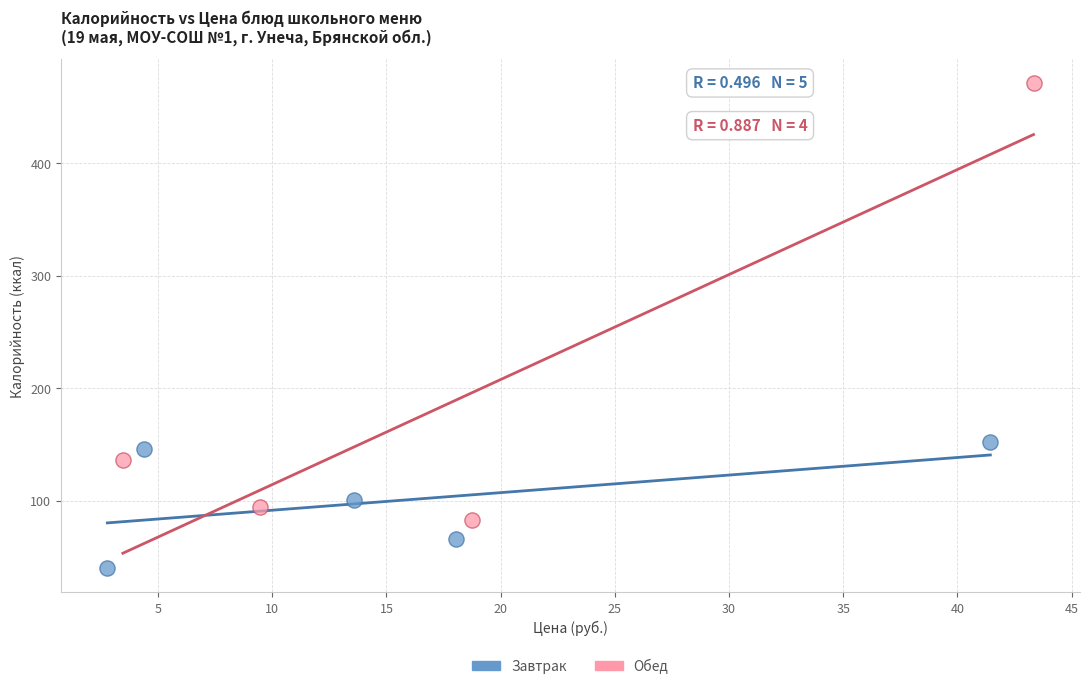

Which series has the largest Y range (max minus min)?

Обед